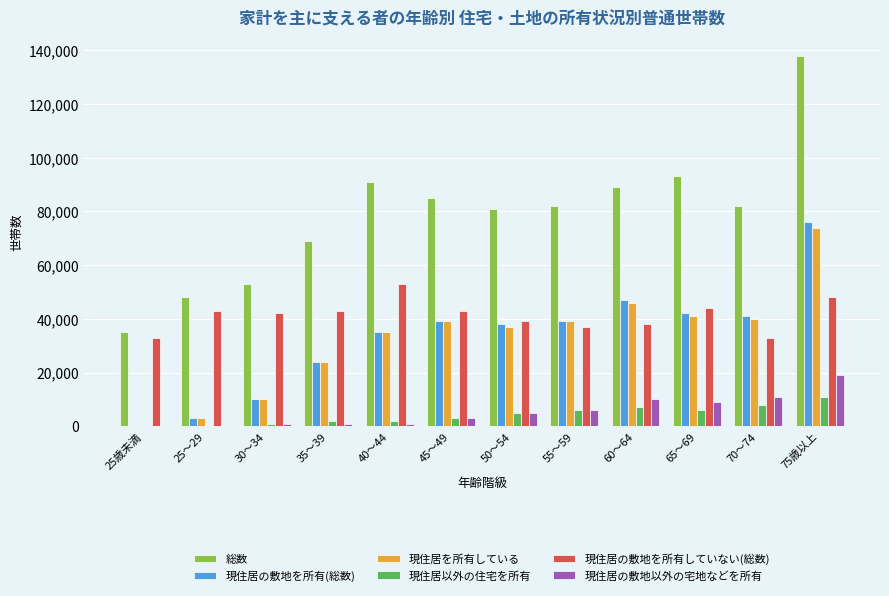

What is the sum of all 現住居を所有している values?

388000